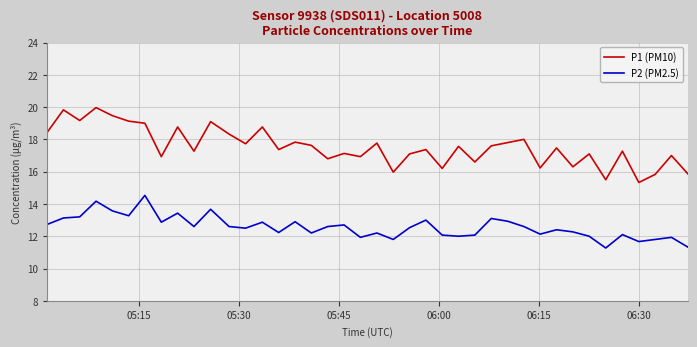

What are all the series names shown in the legend?

P1 (PM10), P2 (PM2.5)